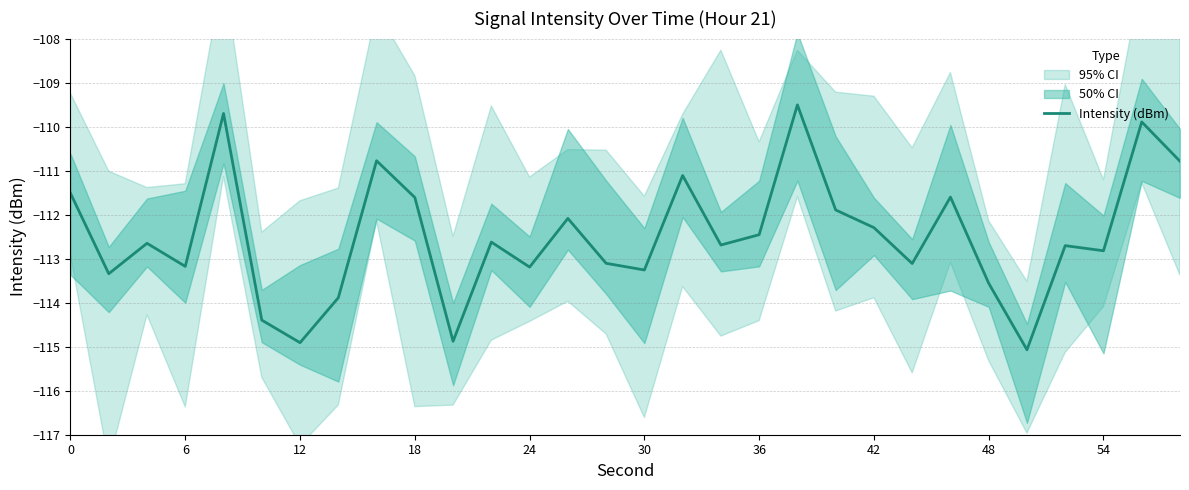

What is the maximum value for Intensity (dBm)?

-109.5